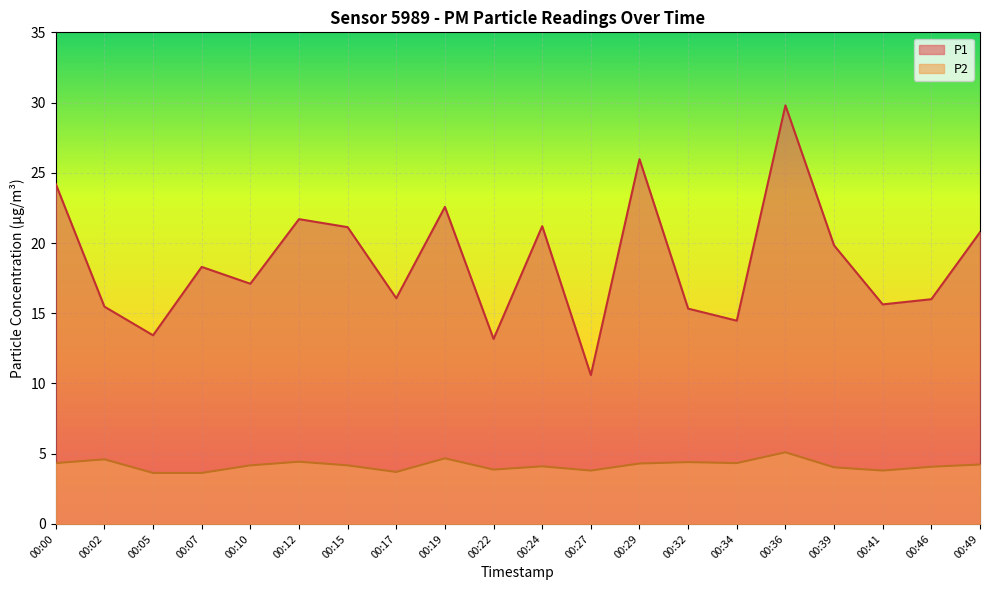

What is the difference between the P2 values at 00:24 and 00:39?

0.1